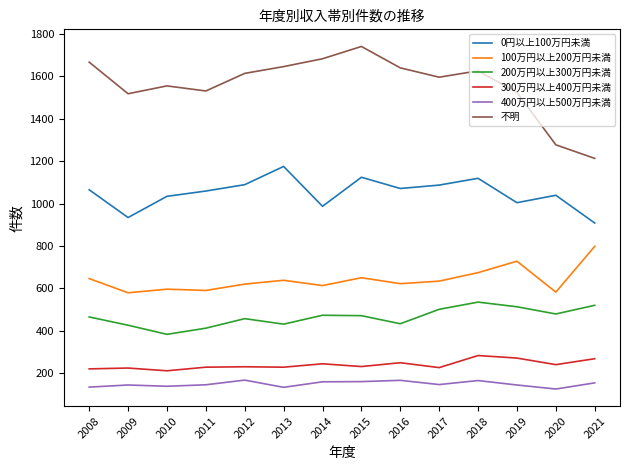

Which category has the highest value across all series?

2015